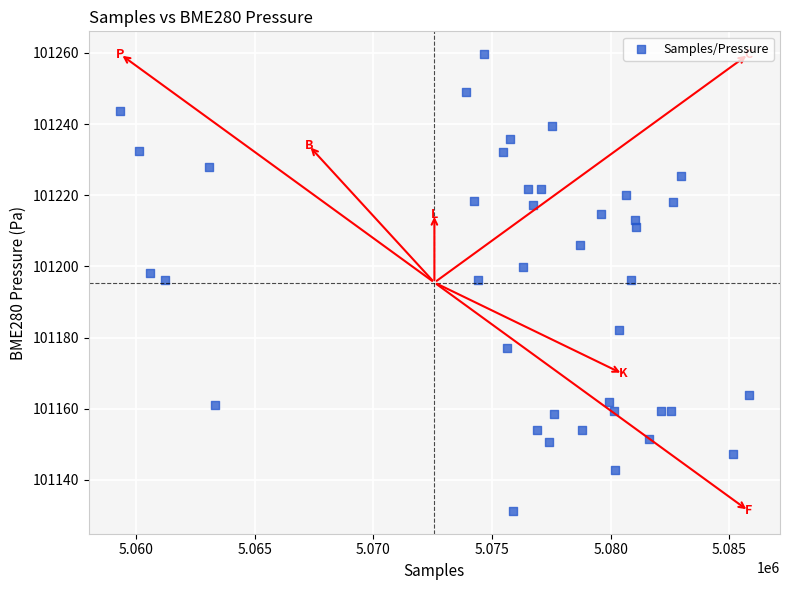

What is the range of X values (max minus min)?

26478.0